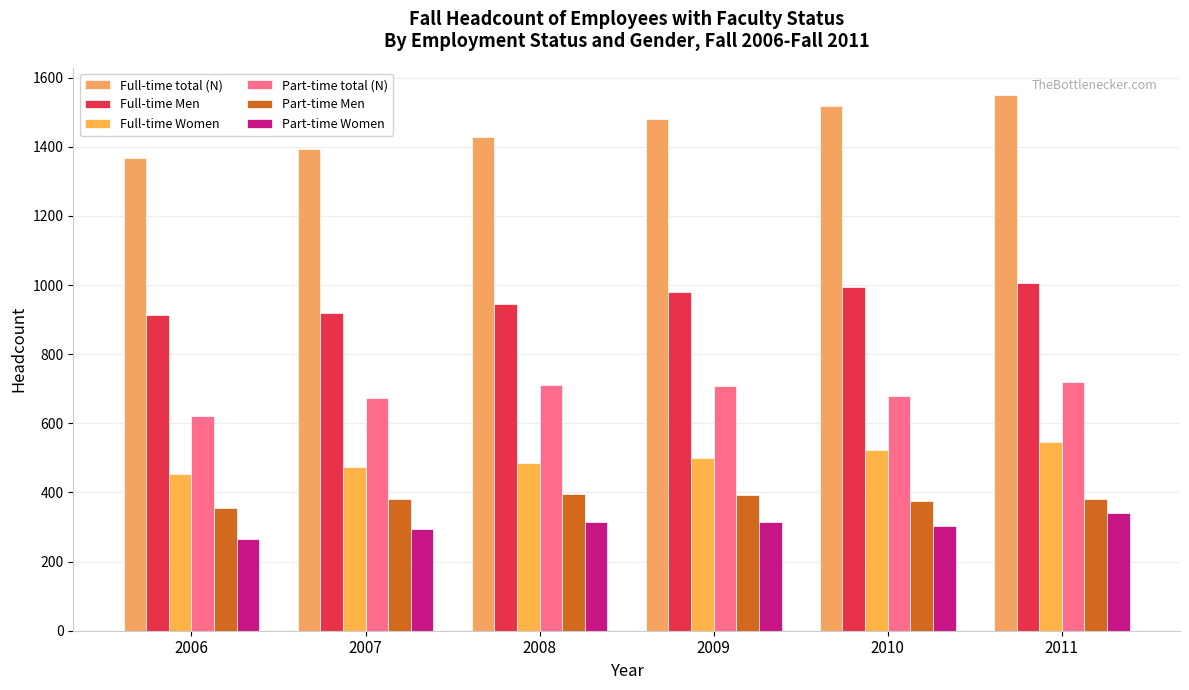

What is the difference between the second highest and minimum values in the Part-time Women series?

49